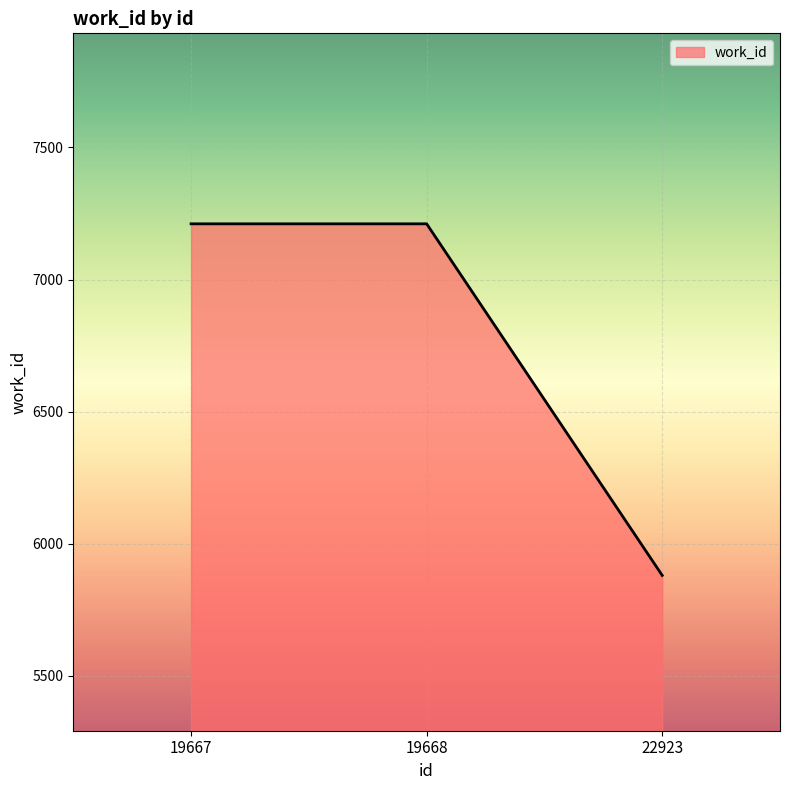

Which has a higher value, 19667 or 22923?

19667